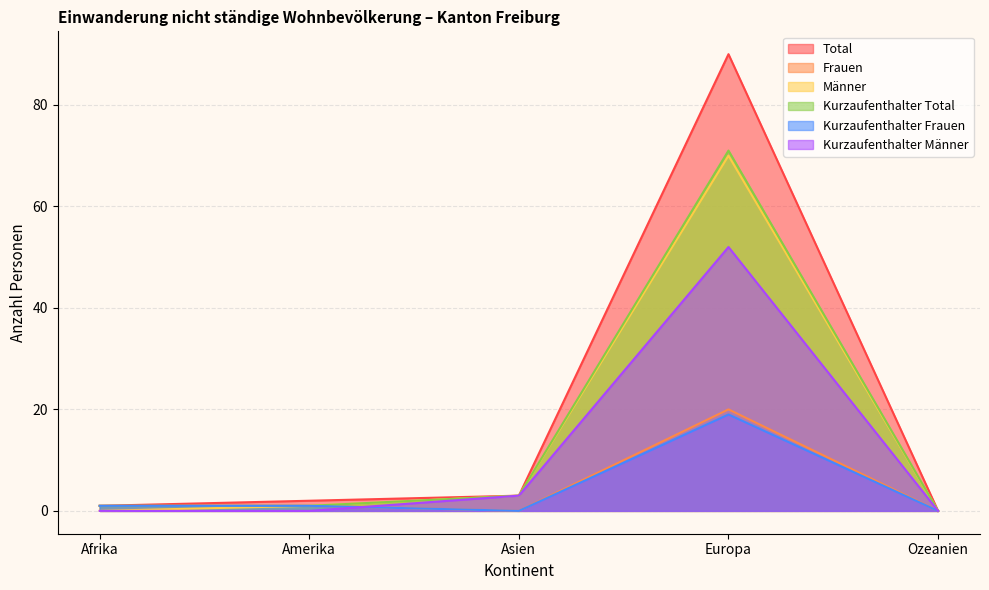

What is the total value across all series at Amerika?

6